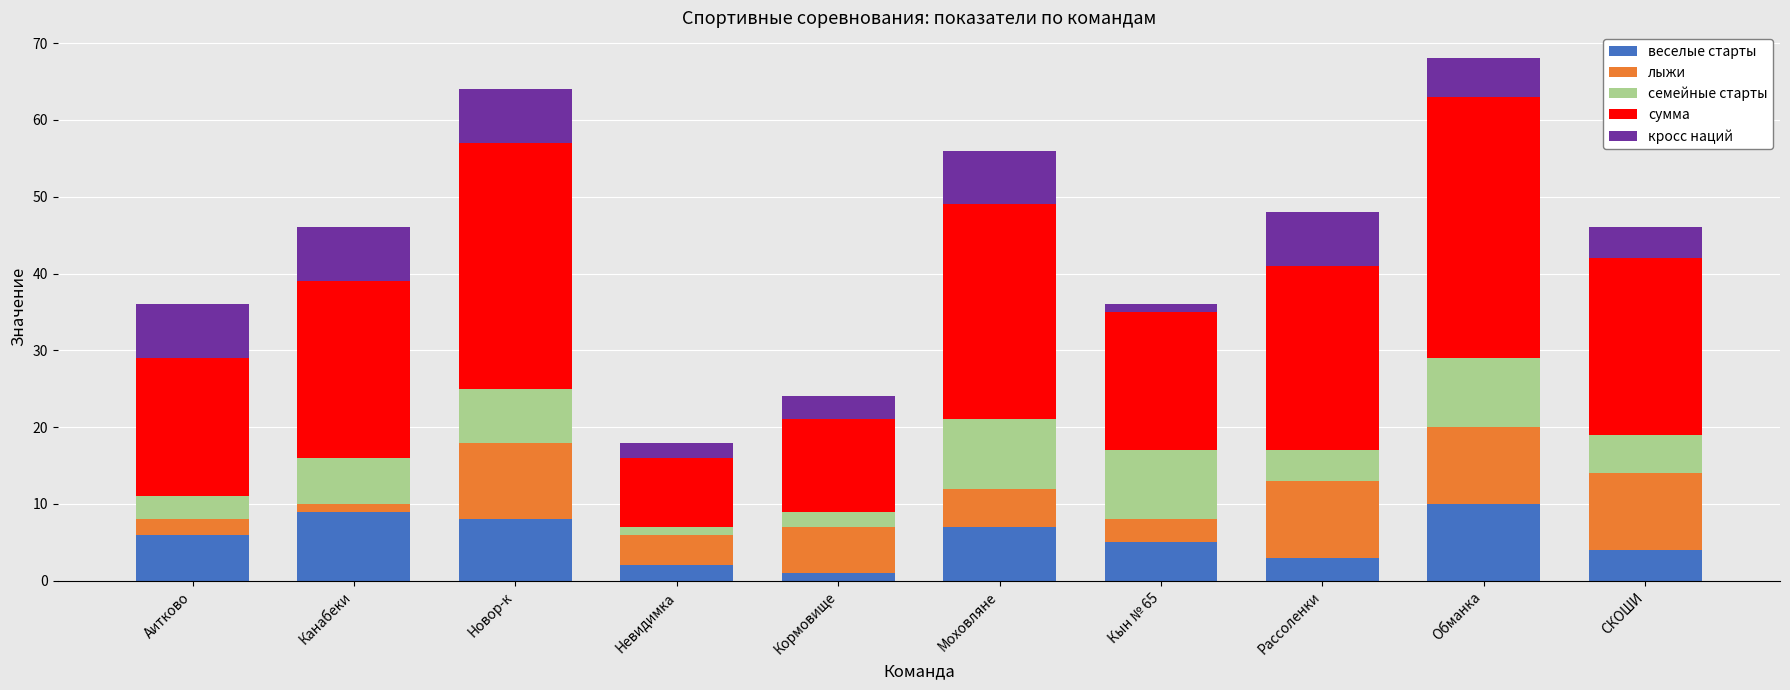

The веселые старты series shows 3 at Рассоленки. True or false?

True